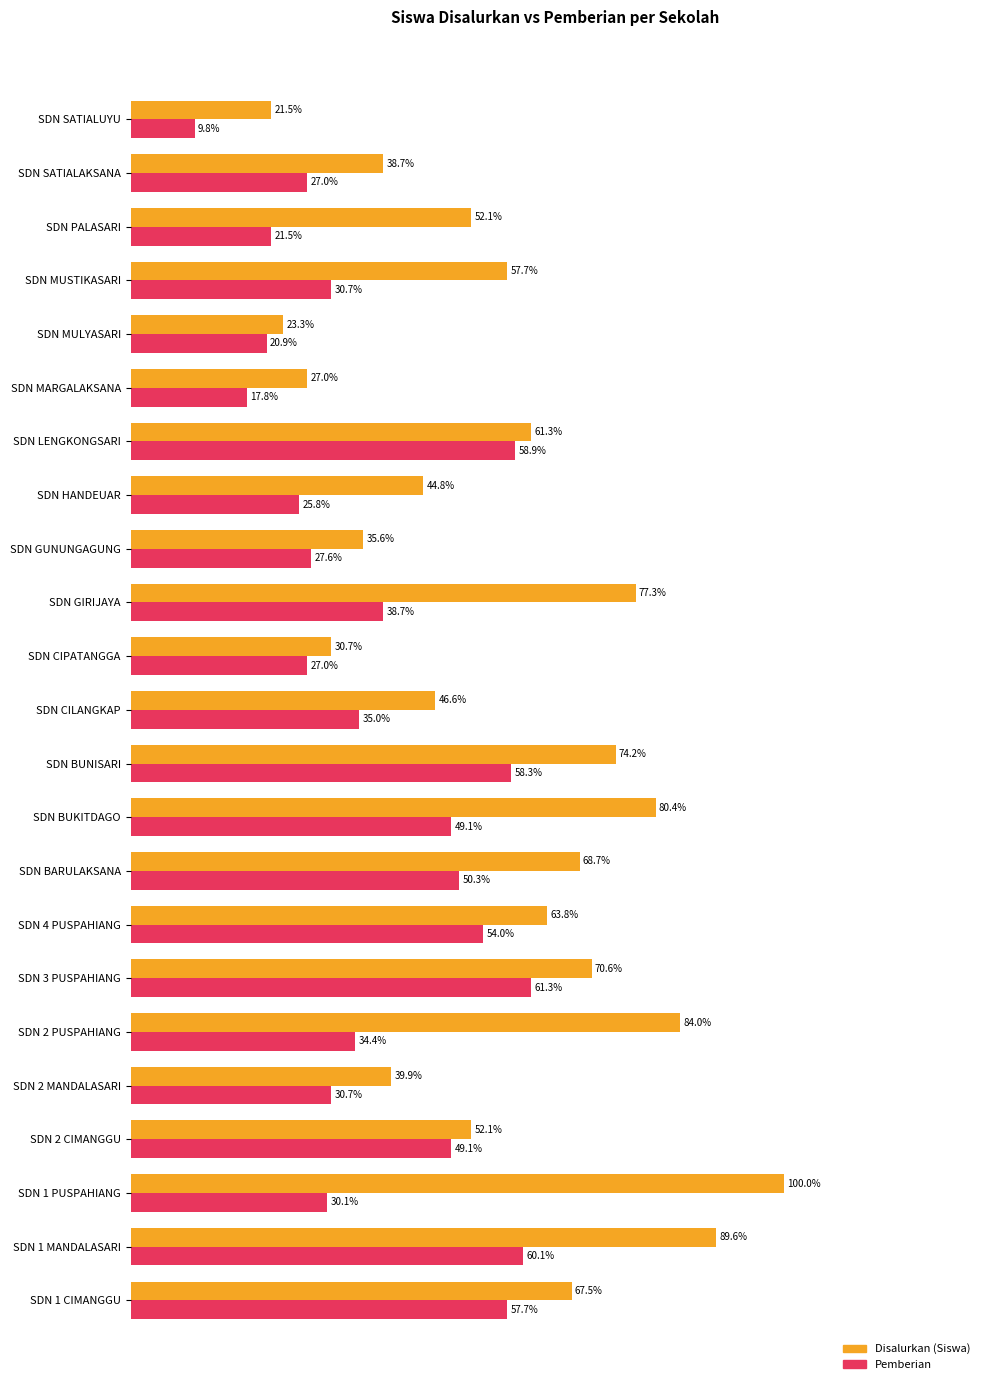

At which category does the chart reach its minimum across all series?

SDN SATIALUYU